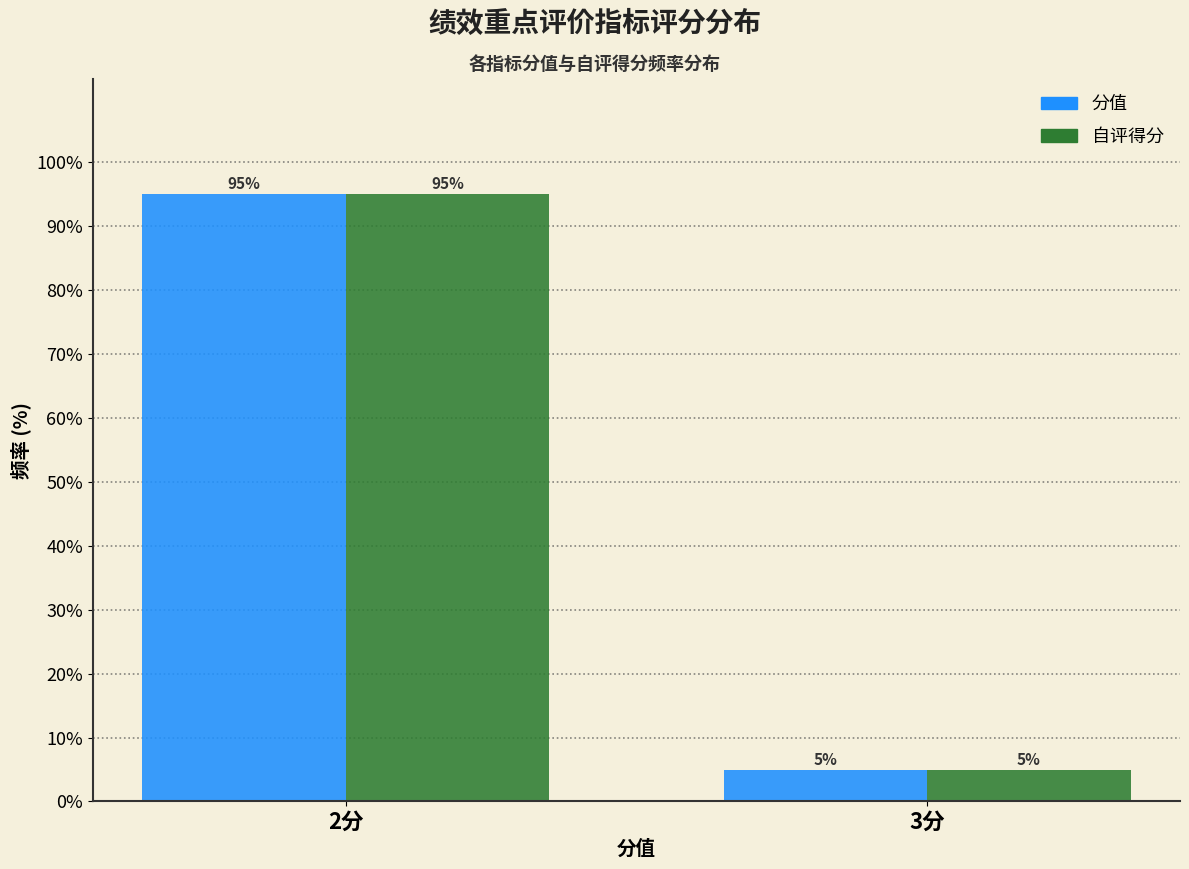

Reading left to right, list all the values displayed in this chart.

分值: 2分=95	3分=5
自评得分: 2分=95	3分=5